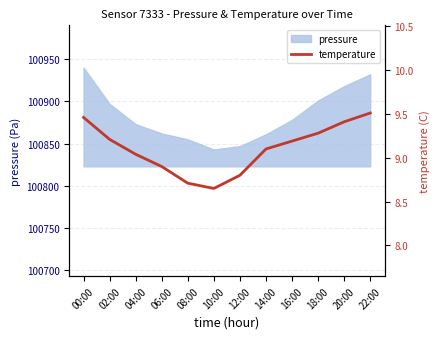

What is the difference between the maximum and minimum values?

0.9